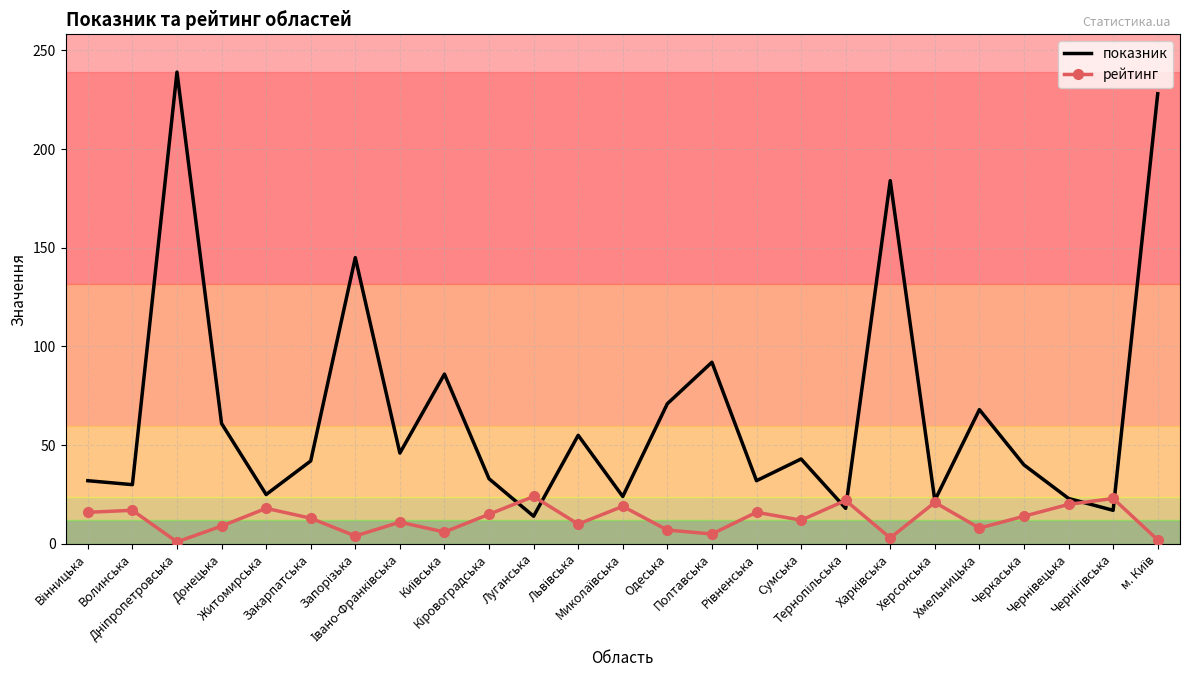

What is the highest value of the рейтинг series?

24